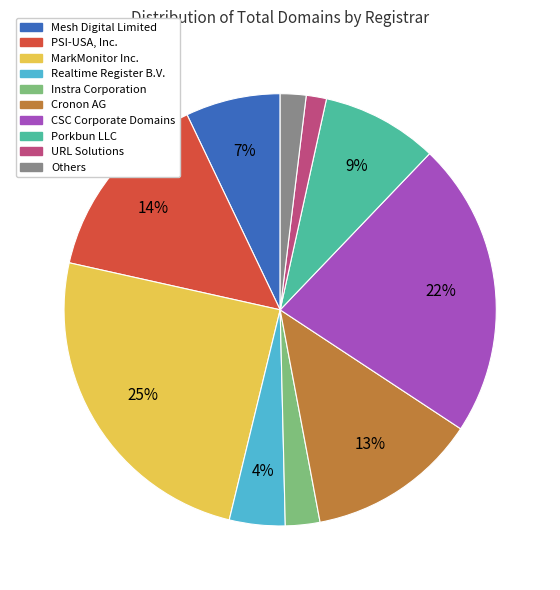

Which category has the biggest portion of the pie?

MarkMonitor Inc.